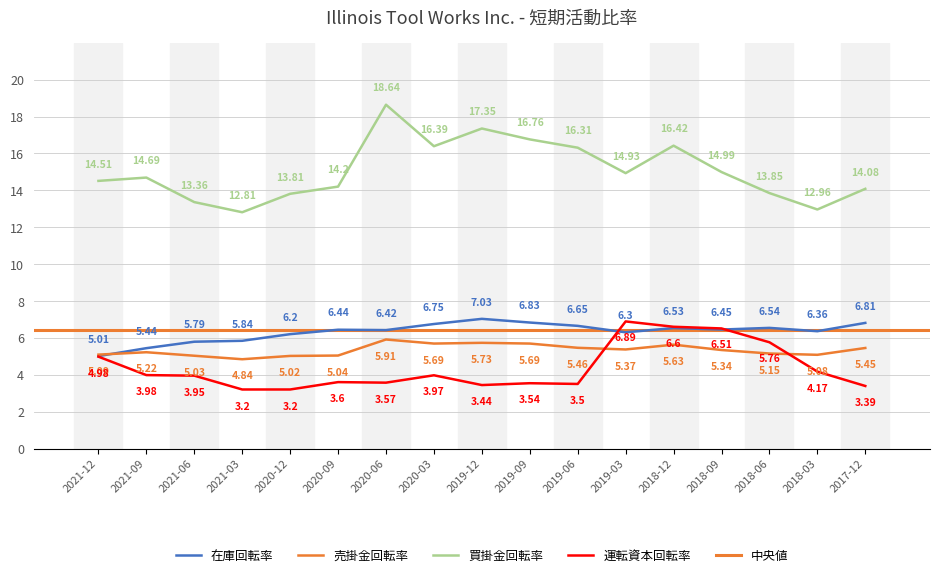

What is the maximum value shown in the chart?

18.6